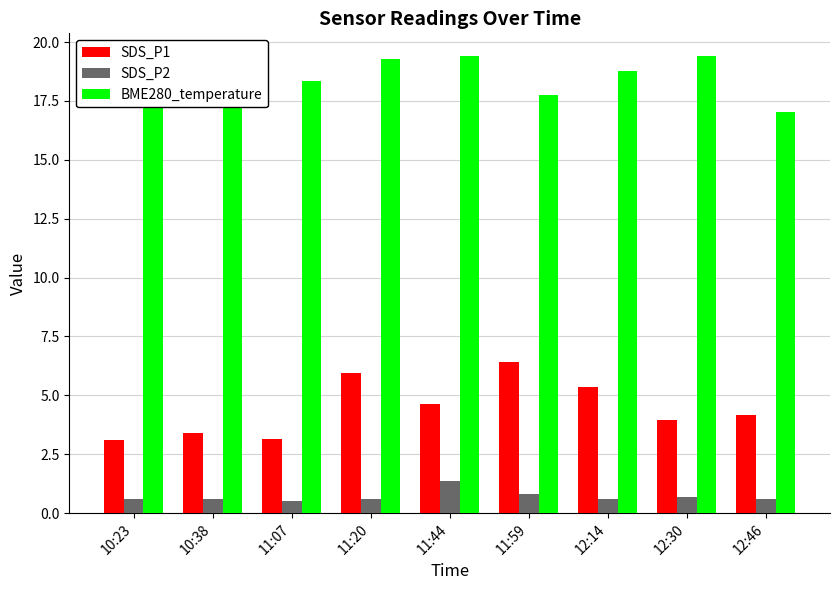

Where does the BME280_temperature series first go above 19?

10:23